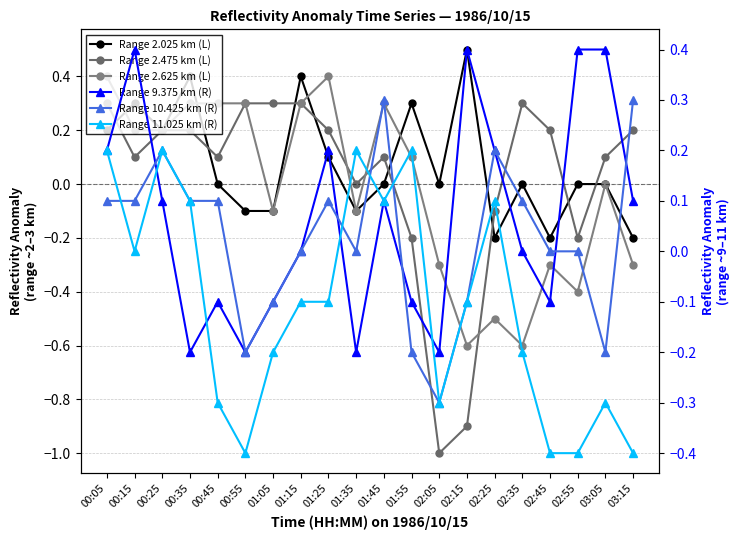

How many Range 9.375 km (R) values are between 0 and 1?

12